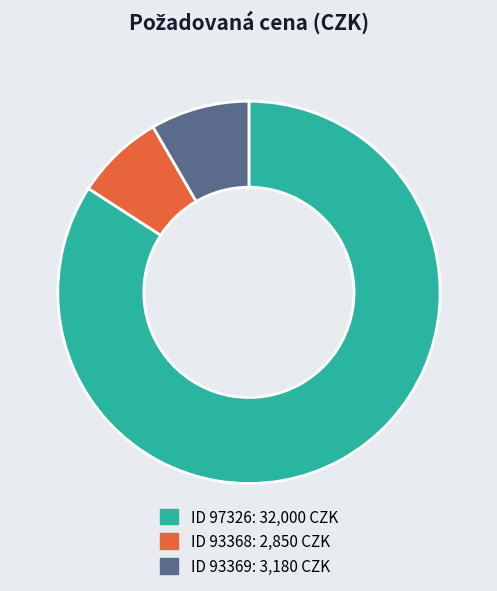

Does any single category account for the majority?

Yes